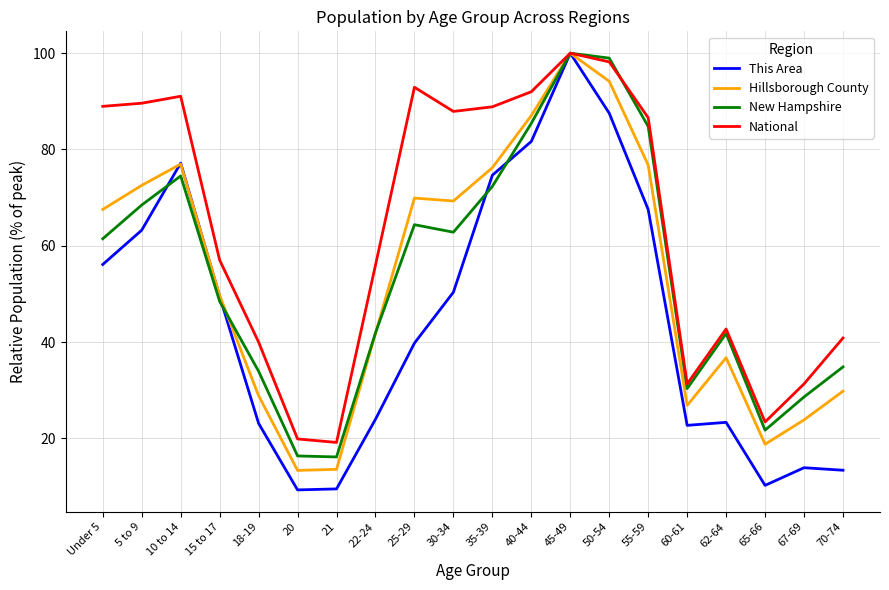

What are all the series names shown in the legend?

This Area, Hillsborough County, New Hampshire, National